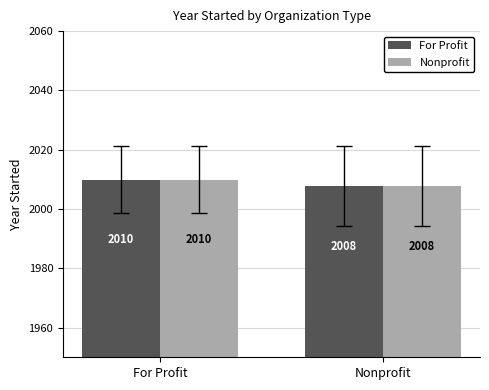

Where is Nonprofit nearest to the value 2008?

Nonprofit